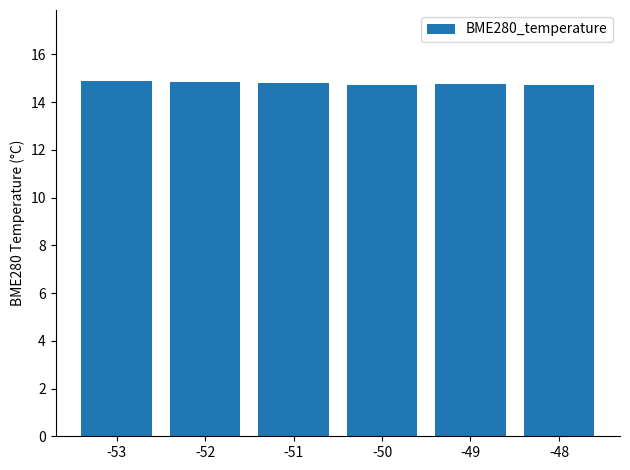

Between -53 and -48, which is larger?

-53